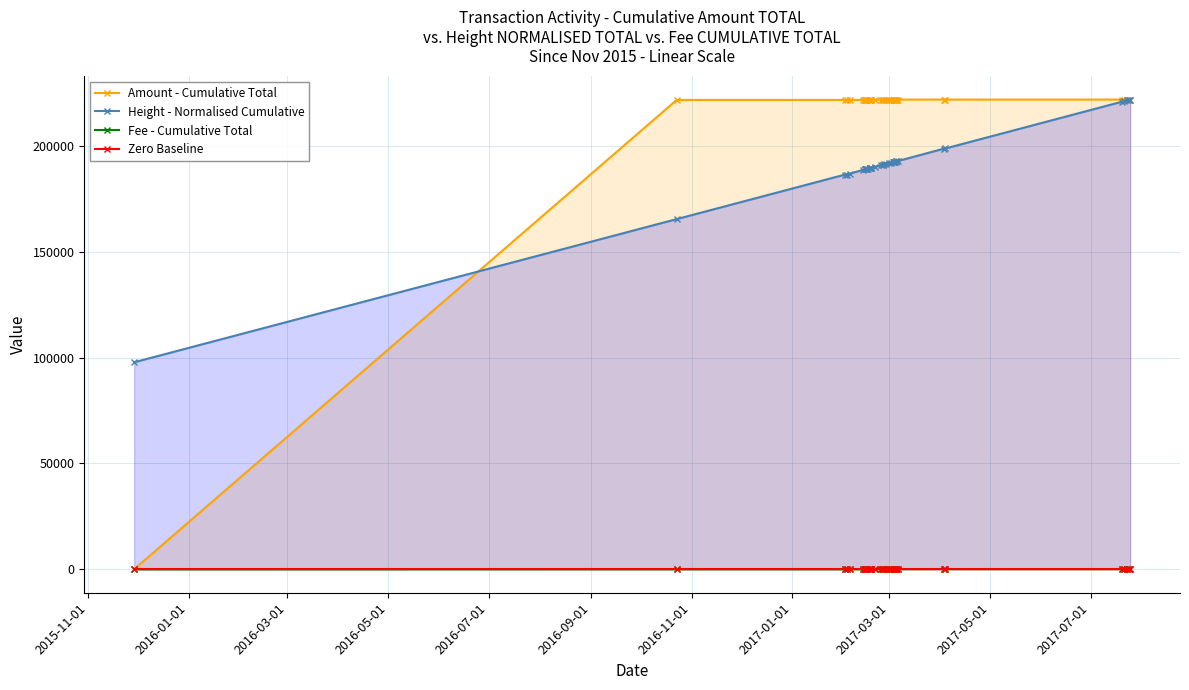

How many lines are shown in the chart?

4